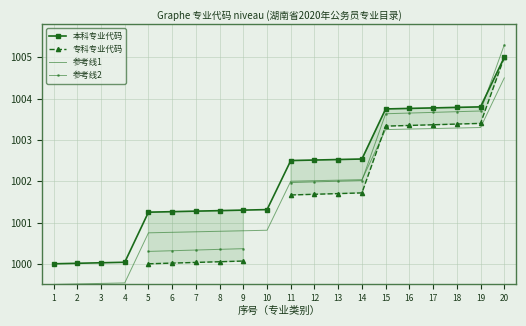

At which label does 专科专业代码 first exceed 1001?

11